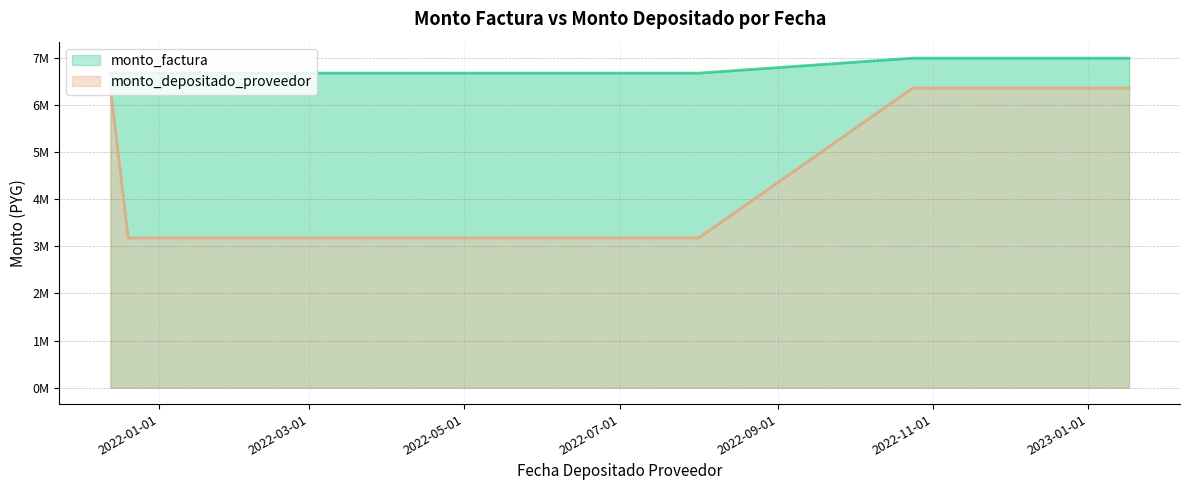

True or false: monto_factura and monto_depositado_proveedor intersect in this chart.

False